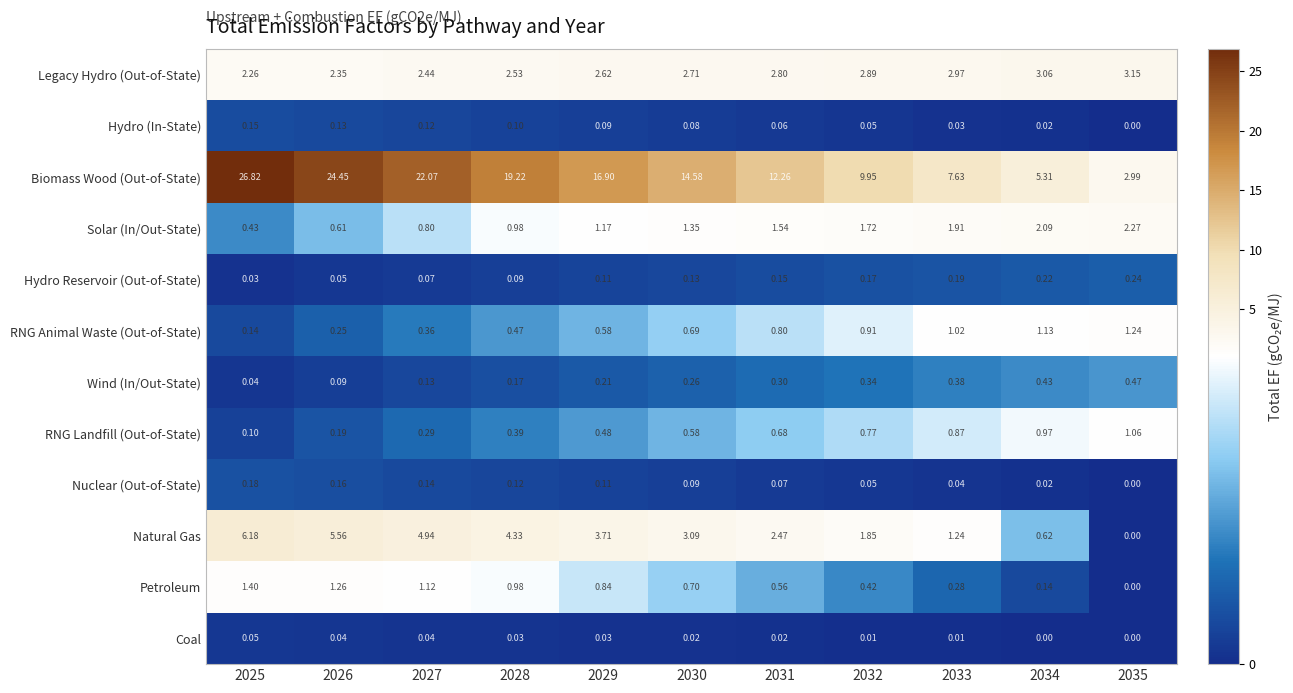

Which series changed the most between 2028 and 2032?

Biomass Wood (Out-of-State)